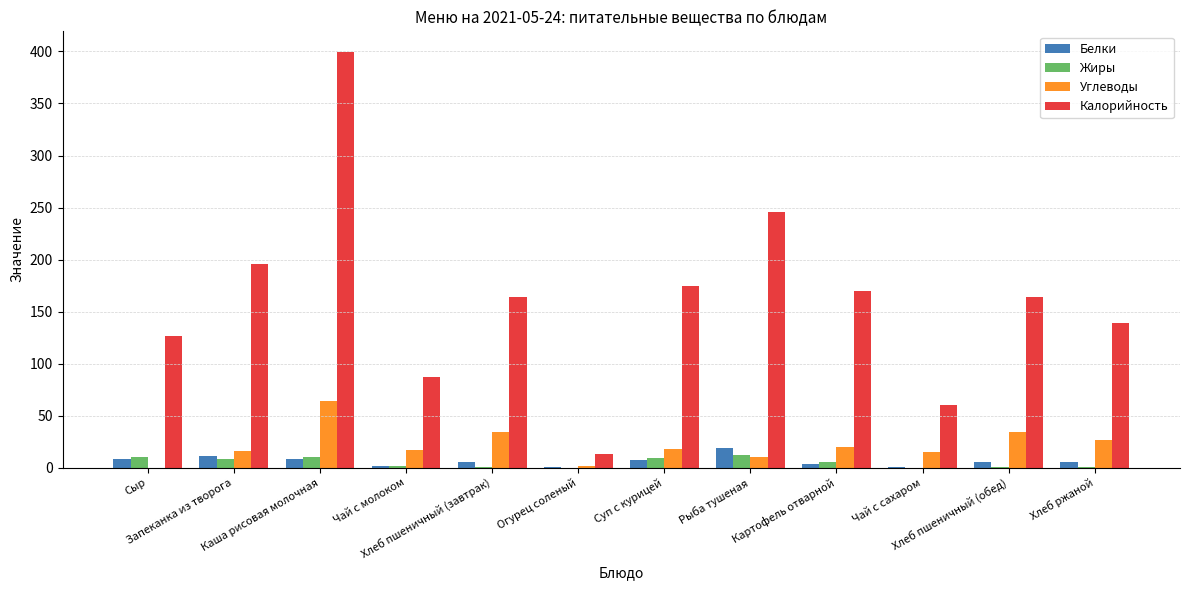

What is the maximum value shown in the chart?

399.4